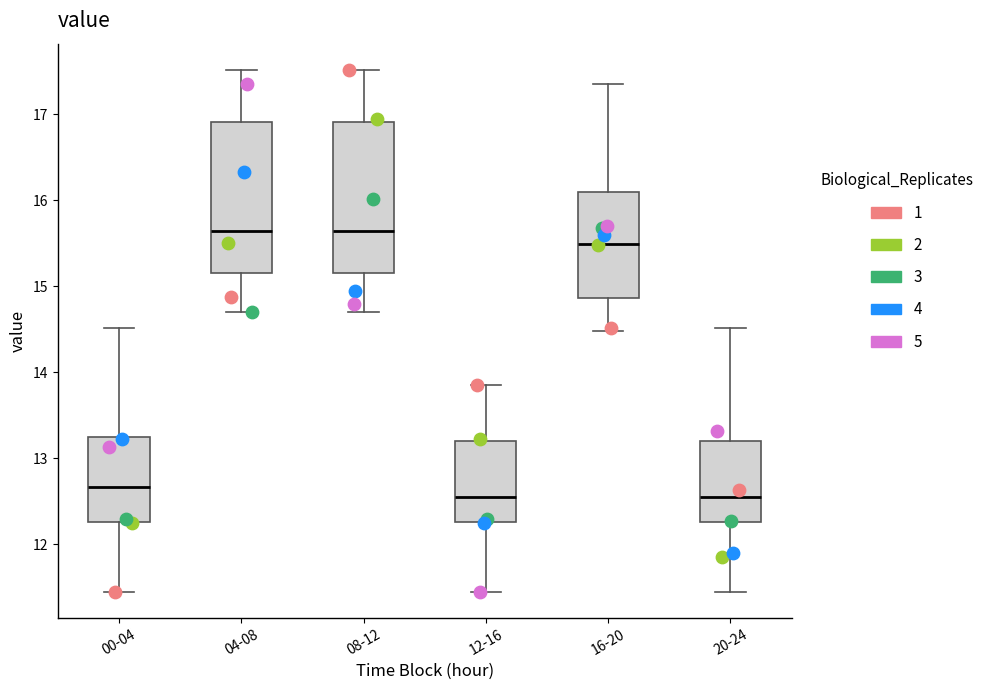

Reading left to right, read every box against the y-axis: the position of its median line, the range the box covers, and the ends of its whiskers. The values are not printed on the chart, so give them approximately, as read against the axis.

00-04: median 12.7, box 12.3 to 13.3, whiskers 11.5 to 14.5
04-08: median 15.6, box 15.2 to 16.9, whiskers 14.7 to 17.5
08-12: median 15.6, box 15.2 to 16.9, whiskers 14.7 to 17.5
12-16: median 12.6, box 12.3 to 13.2, whiskers 11.5 to 13.9
16-20: median 15.5, box 14.9 to 16.1, whiskers 14.5 to 17.4
20-24: median 12.6, box 12.3 to 13.2, whiskers 11.5 to 14.5